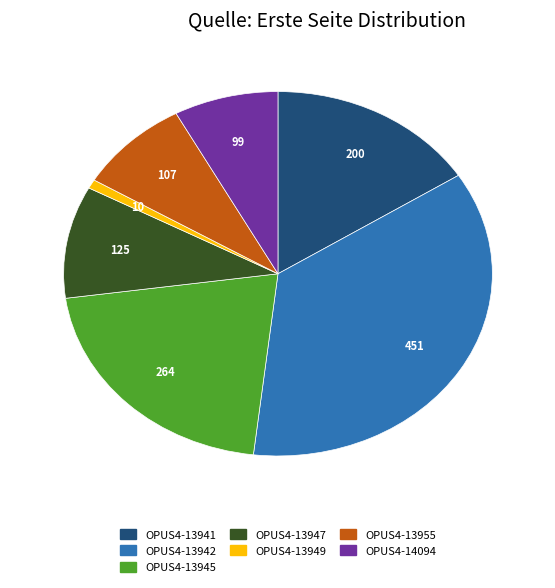

Is it true that OPUS4-13949 is 1% of the pie?

True